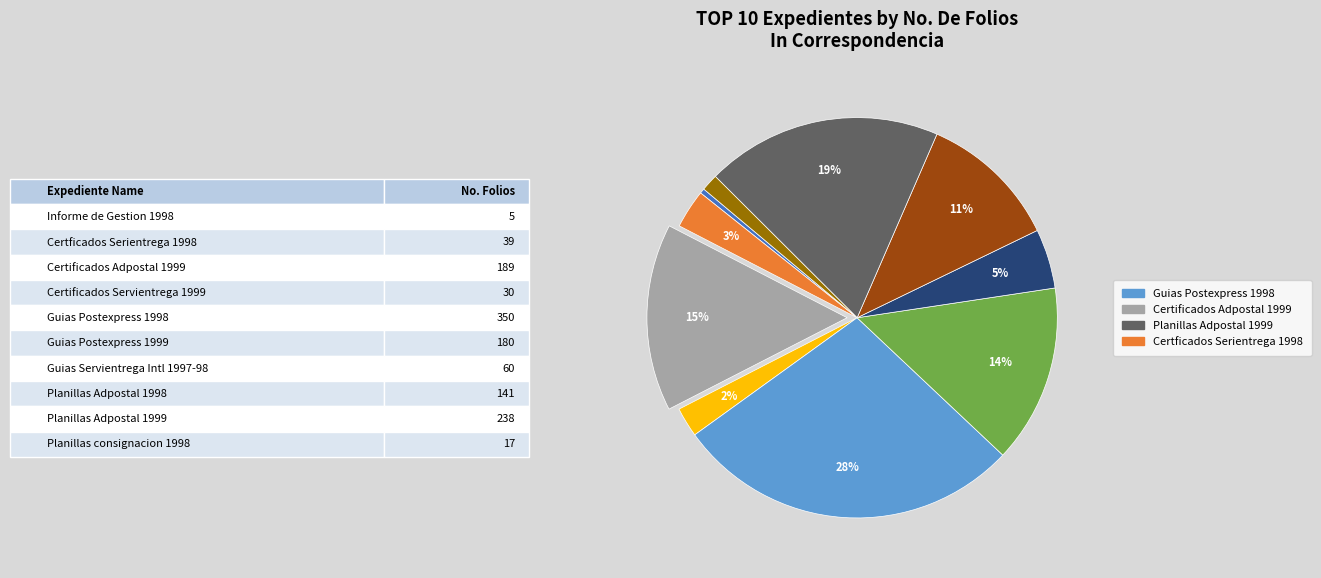

Is there any slice that represents more than half of the pie?

No